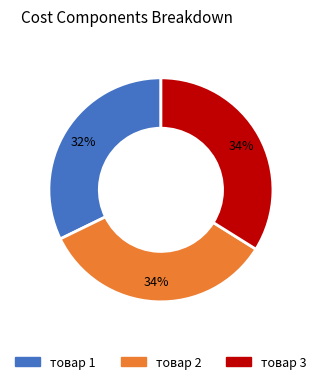

Which category has the smallest portion of the pie?

товар 1